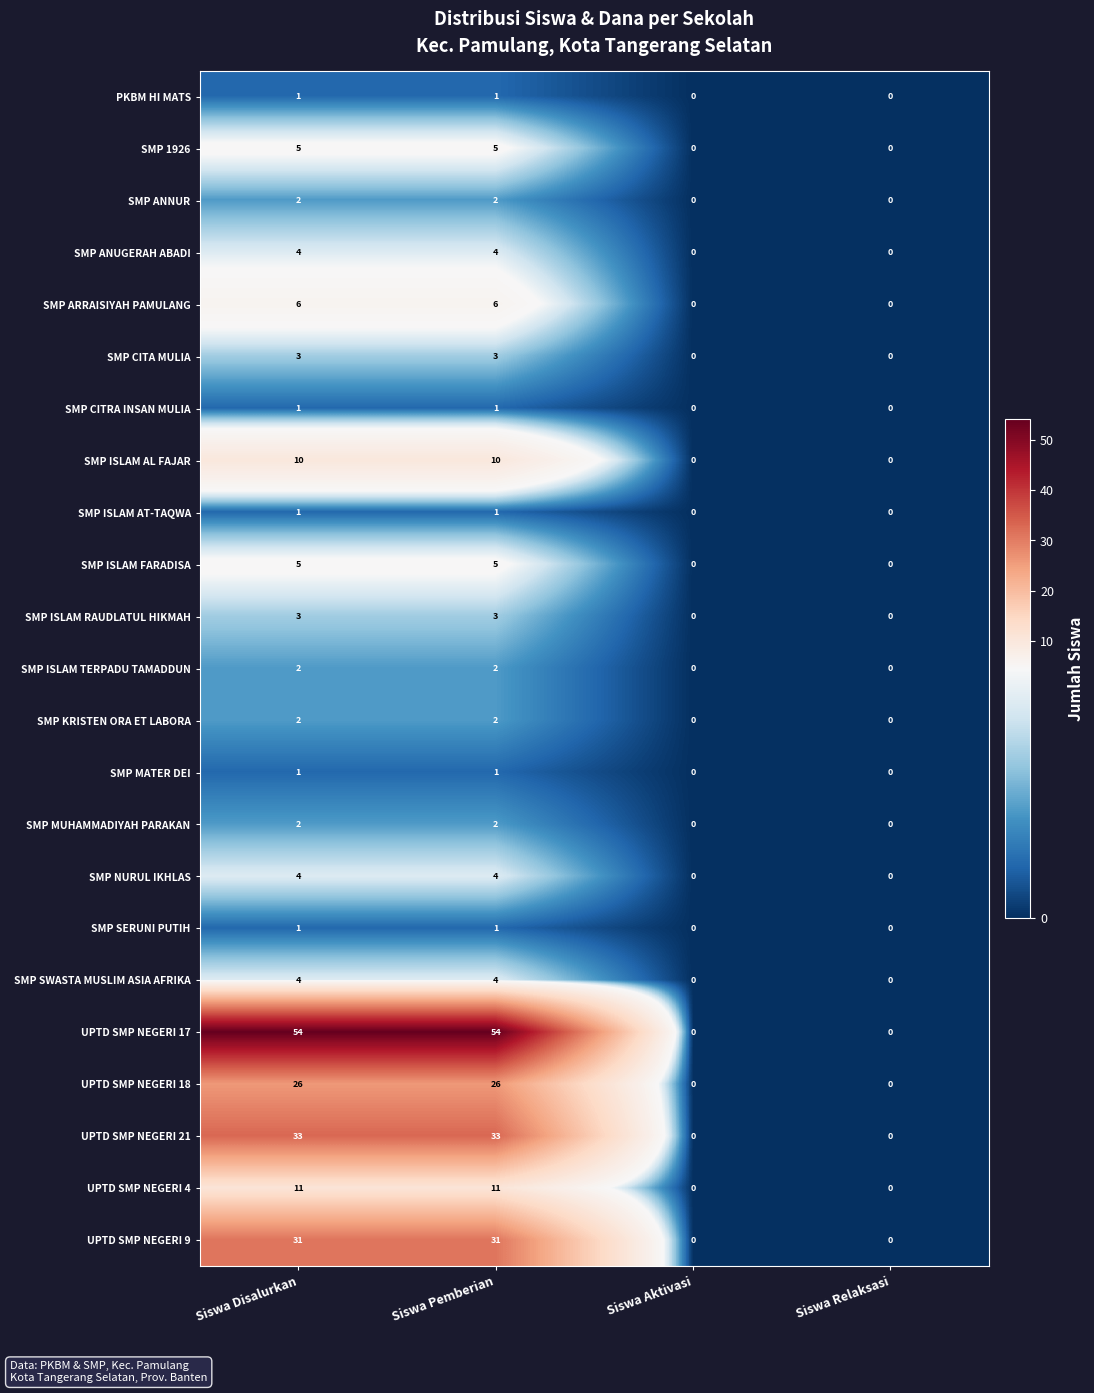

What is the total value across all series at Siswa Pemberian?

212